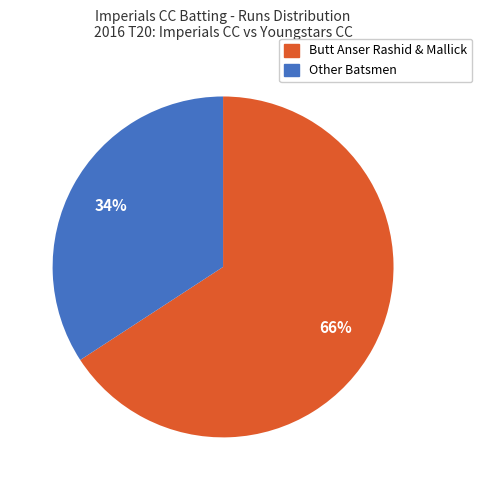

How many segments does this pie chart have?

2